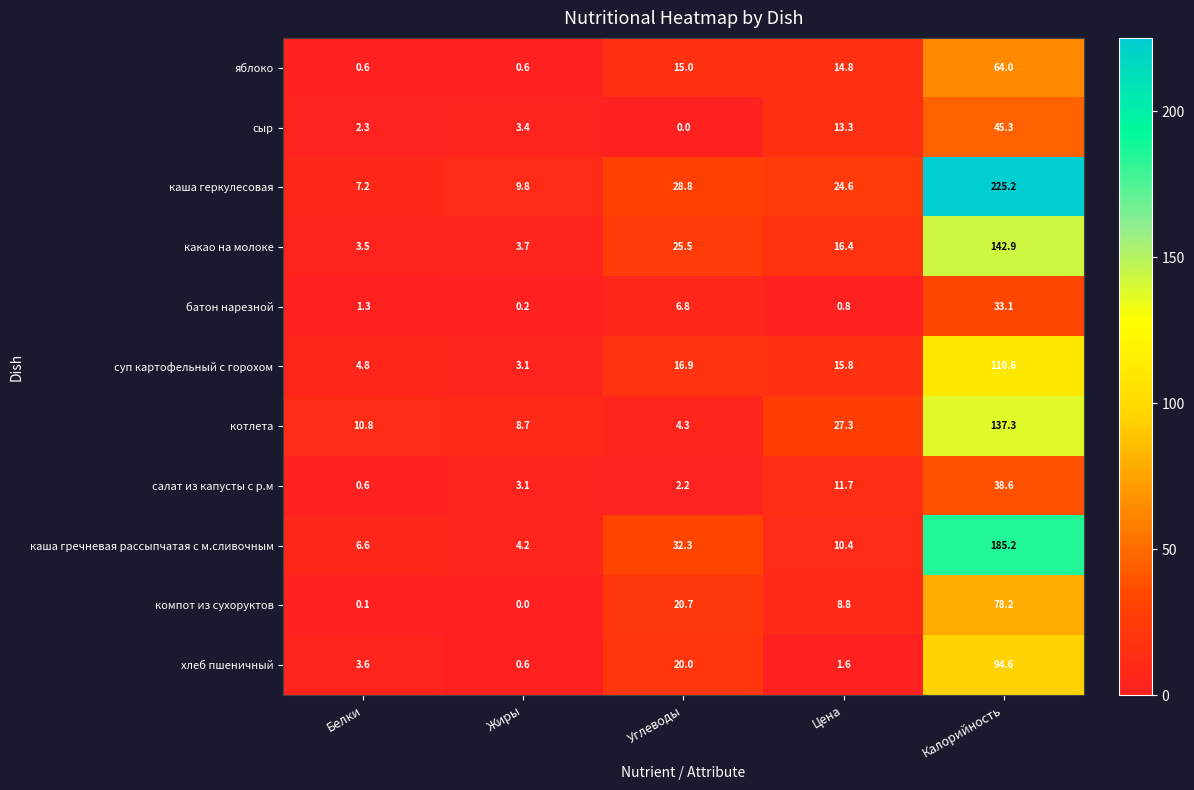

At which label is какао на молоке closest to 73?

Углеводы